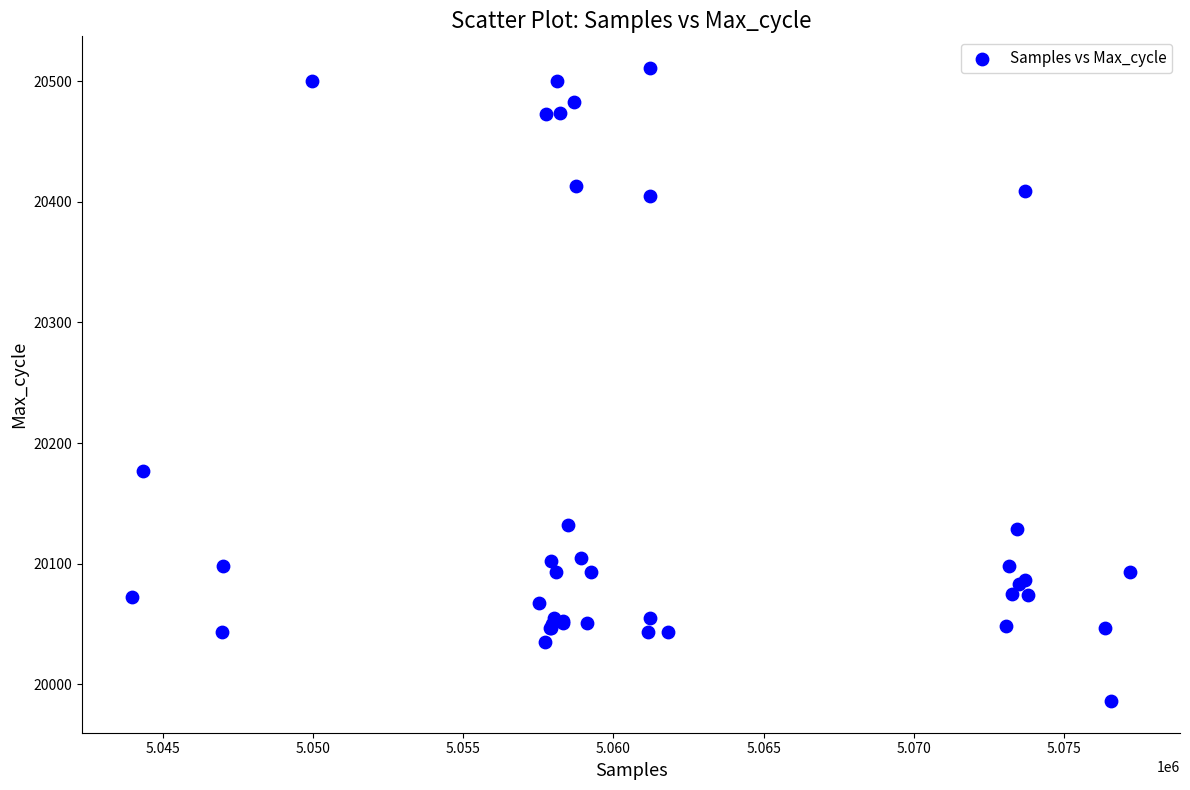

What Y value in the scatter plot is closest to 20248?

20177